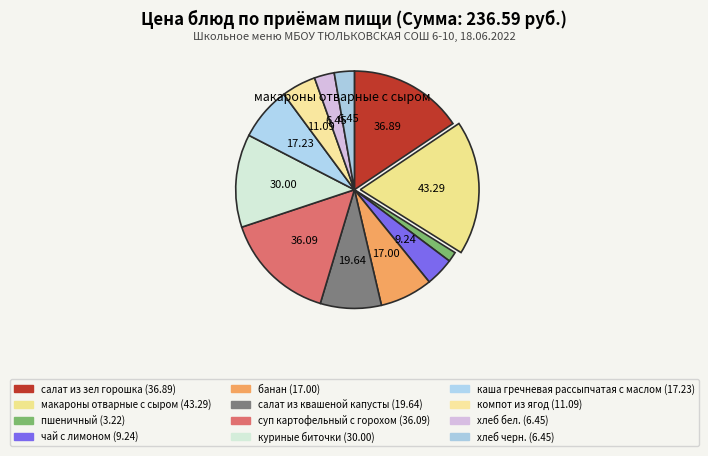

How many segments does this pie chart have?

12